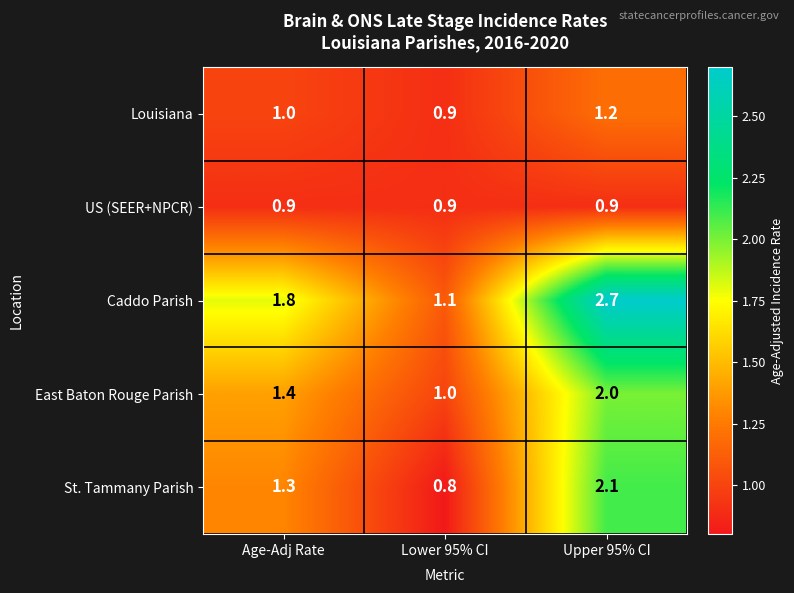

Count the number of categories in the chart.

3